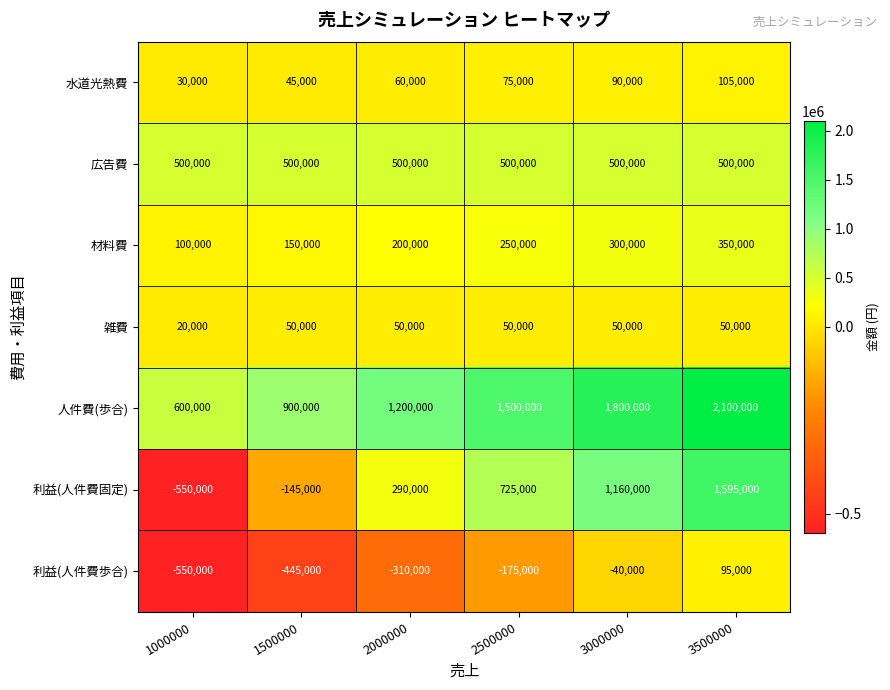

At which label is 利益(人件費固定) closest to 522500?

2500000